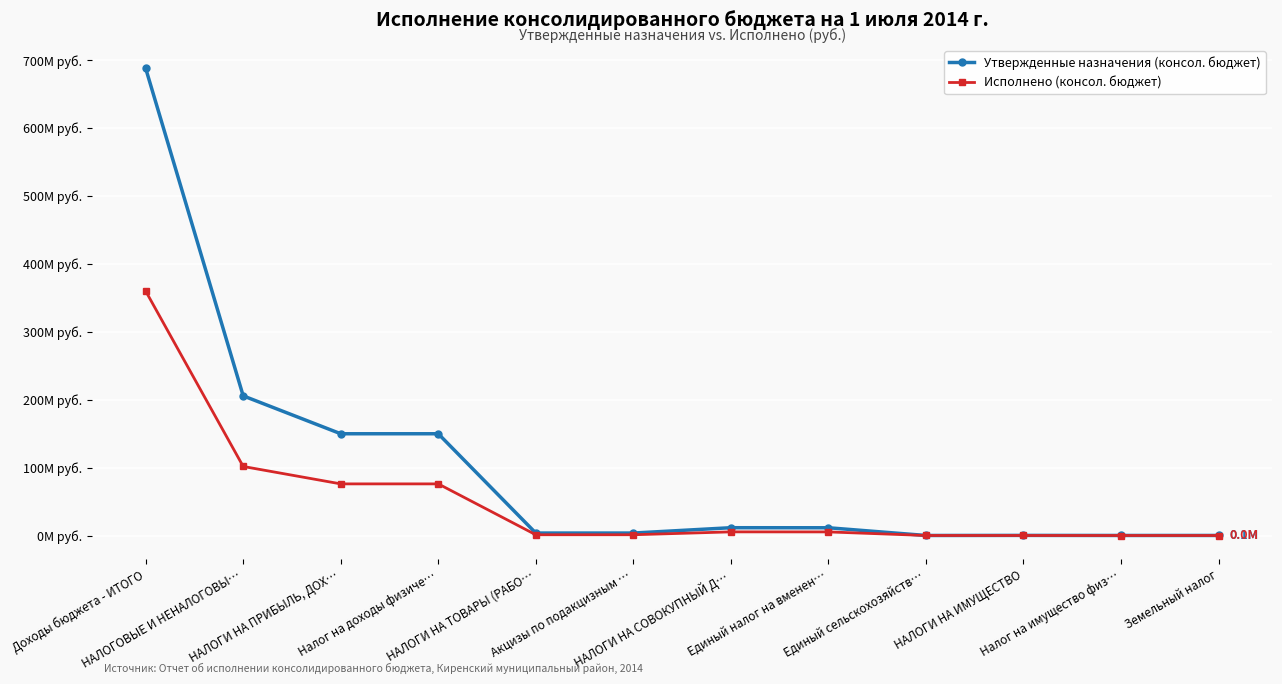

Between НАЛОГИ НА СОВОКУПНЫЙ Д… and НАЛОГИ НА ИМУЩЕСТВО, which is larger?

НАЛОГИ НА СОВОКУПНЫЙ Д…